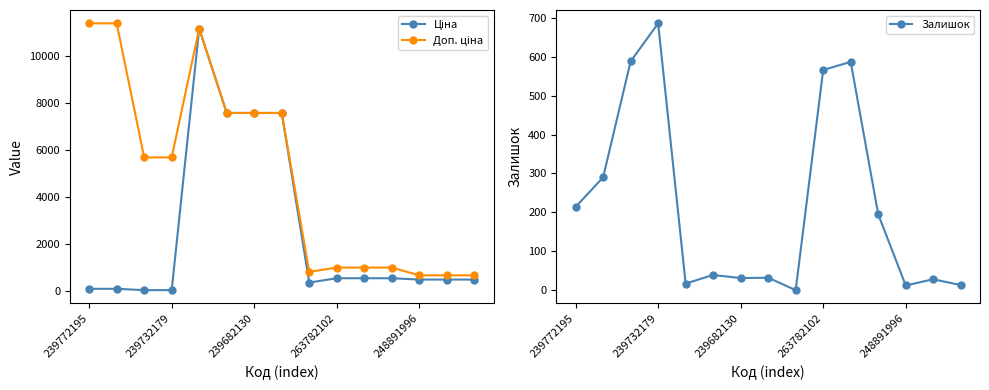

Reading left to right, list all the values displayed in this chart.

Ціна: 114.1	114.1	57.0	57.0	11188.2	7596.5	7596.5	7596.5	380.4	564.0	564.0	564.0	507.2	507.2	507.2
Доп. ціна: 11410.0	11410.0	5705.0	5705.0	11188.2	7596.5	7596.5	7596.5	835.0	1017.8	1017.8	1017.8	687.0	687.0	687.0
Залишок: 214.0	290.0	588.0	686.0	17.0	39.0	31.0	32.0	0.0	566.0	587.0	195.0	12.0	28.0	13.0